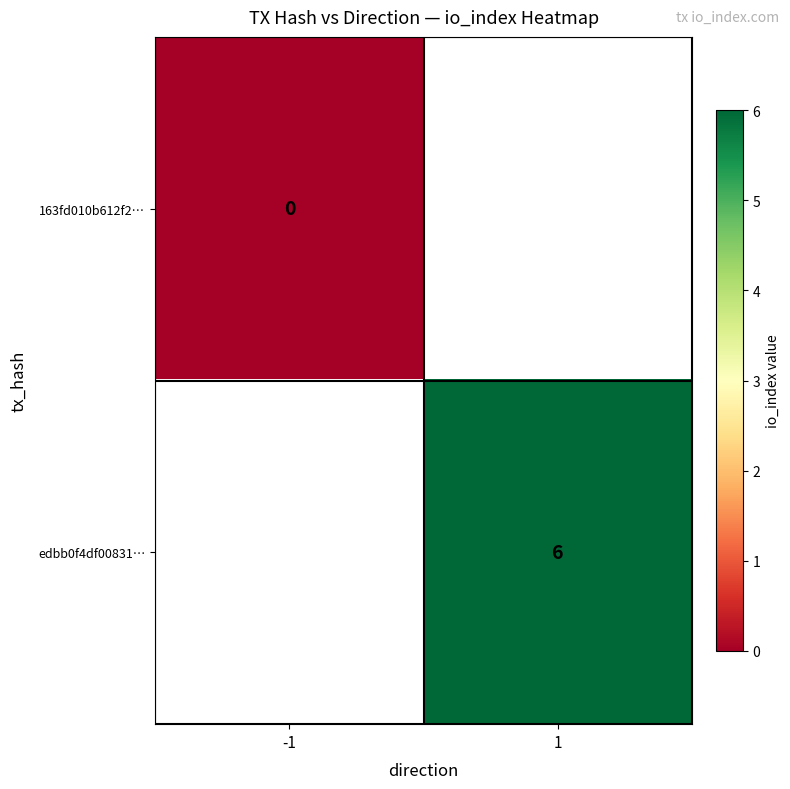

True or false: edbb0f4df00831… has a value of 9 at 1.

False